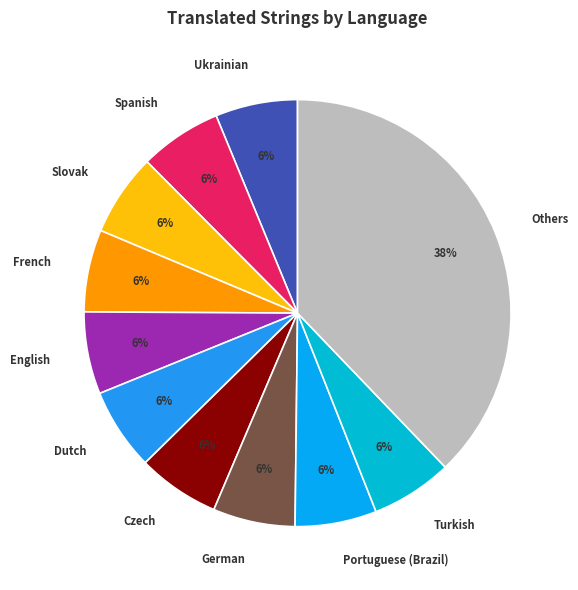

To the nearest percent, what percentage of the pie is German?

6%